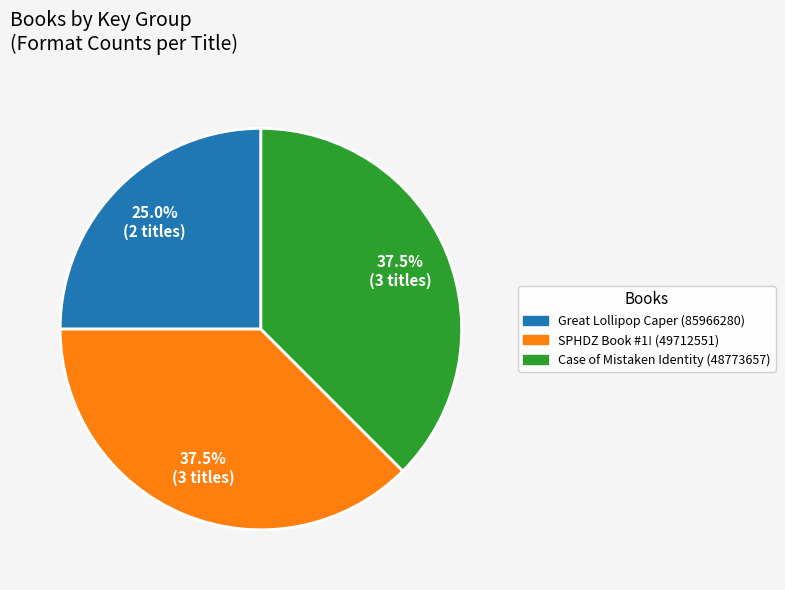

Does any single category account for the majority?

No